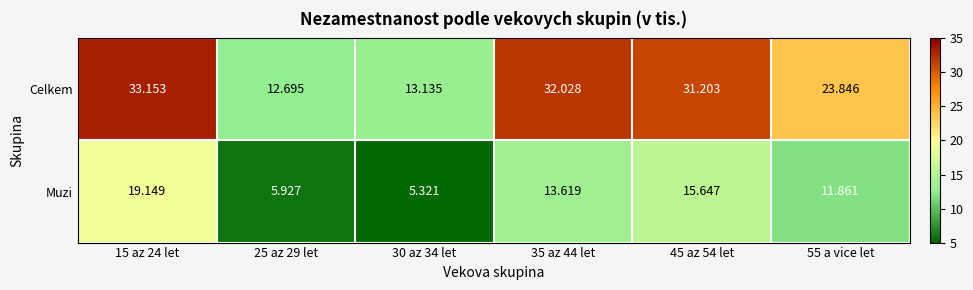

Which series changed the most between 15 az 24 let and 35 az 44 let?

Muzi